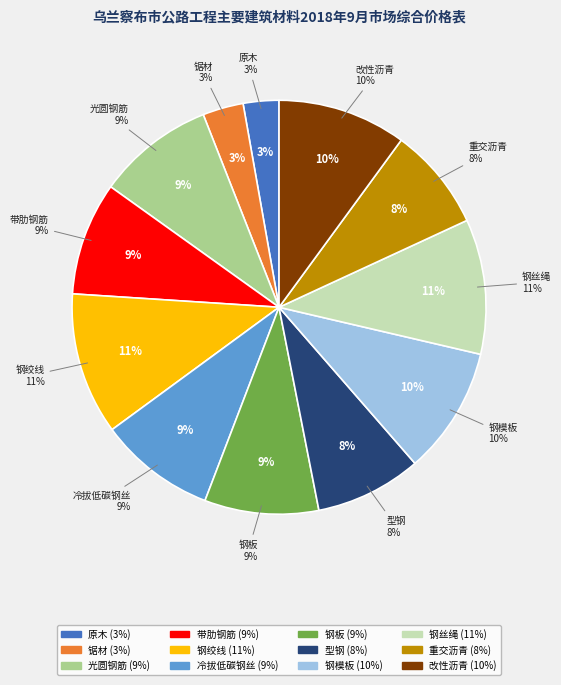

To the nearest percent, what percentage of the pie is 锯材?

3%